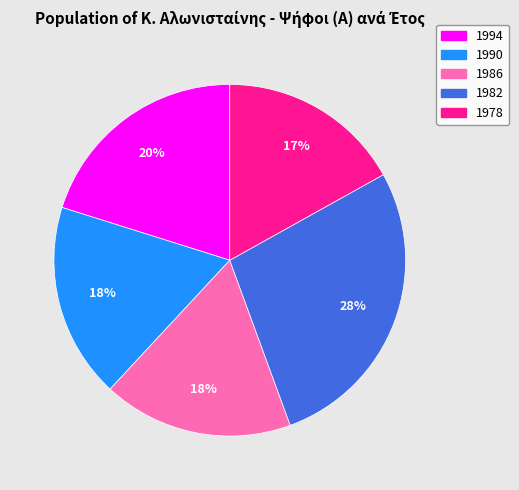

Count the number of slices in the pie.

5